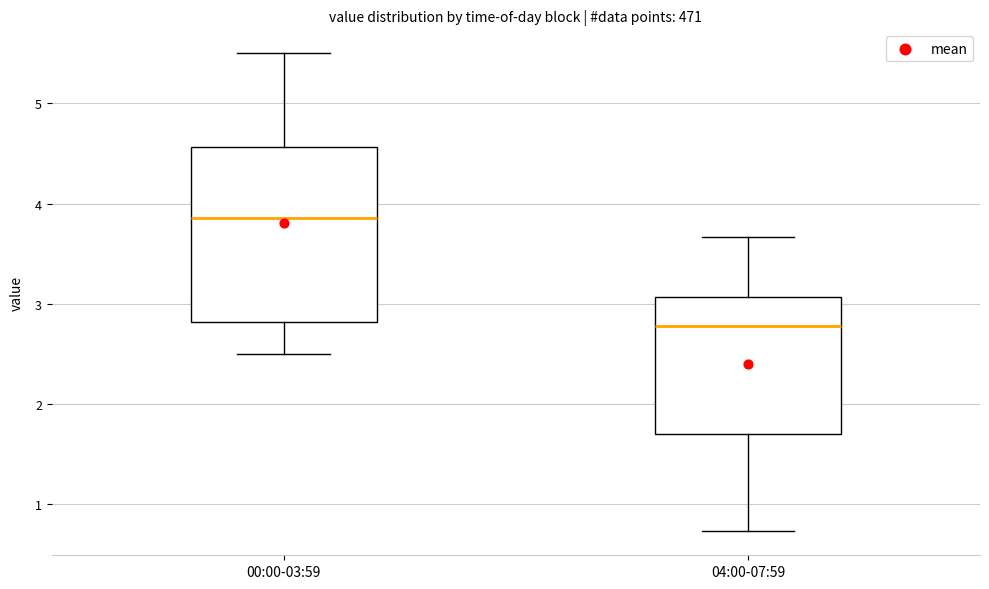

Comparing the boxes themselves (not the whiskers), which one is the tallest?

00:00-03:59